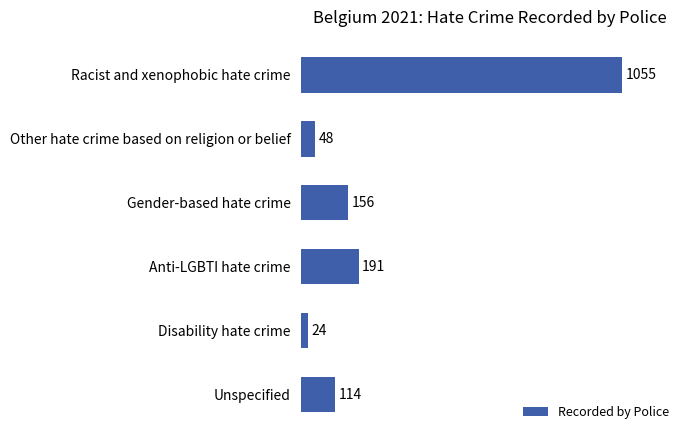

Reading top to bottom, transcribe all the data shown in this chart.

1055	48	156	191	24	114